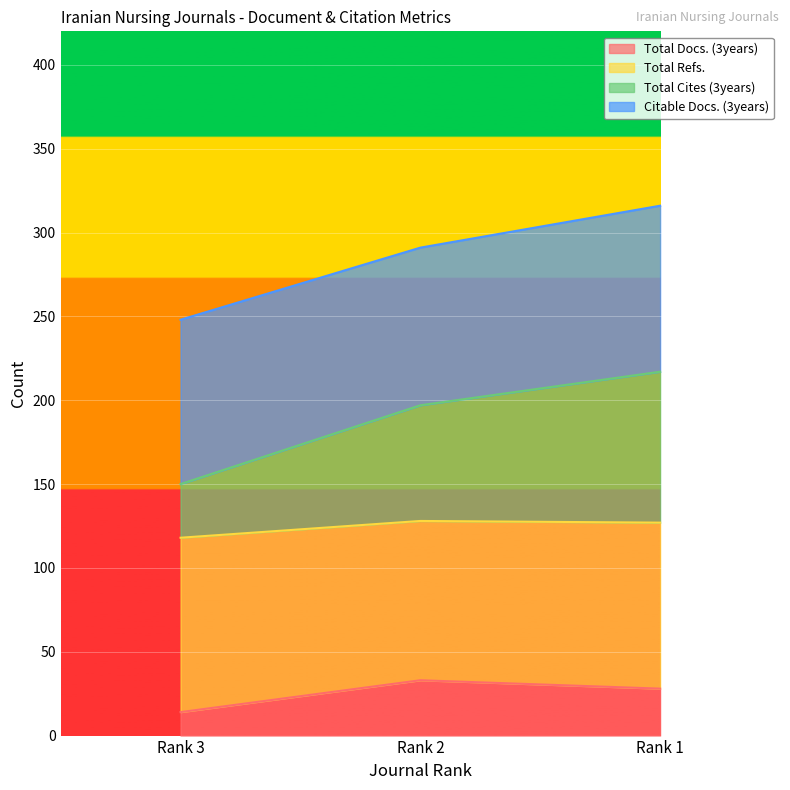

Which has a higher value, Rank 2 or Rank 3?

Rank 2